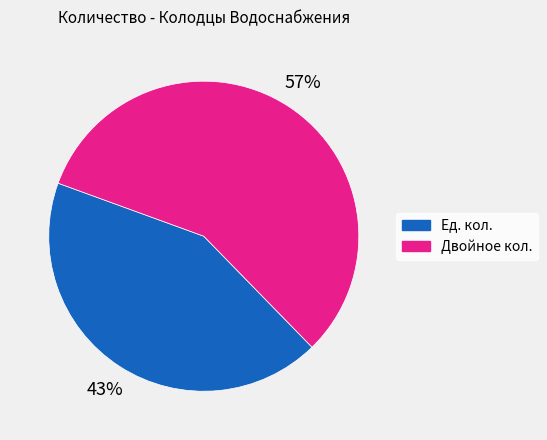

Rank the categories by value from highest to lowest.

Двойное кол., Ед. кол.